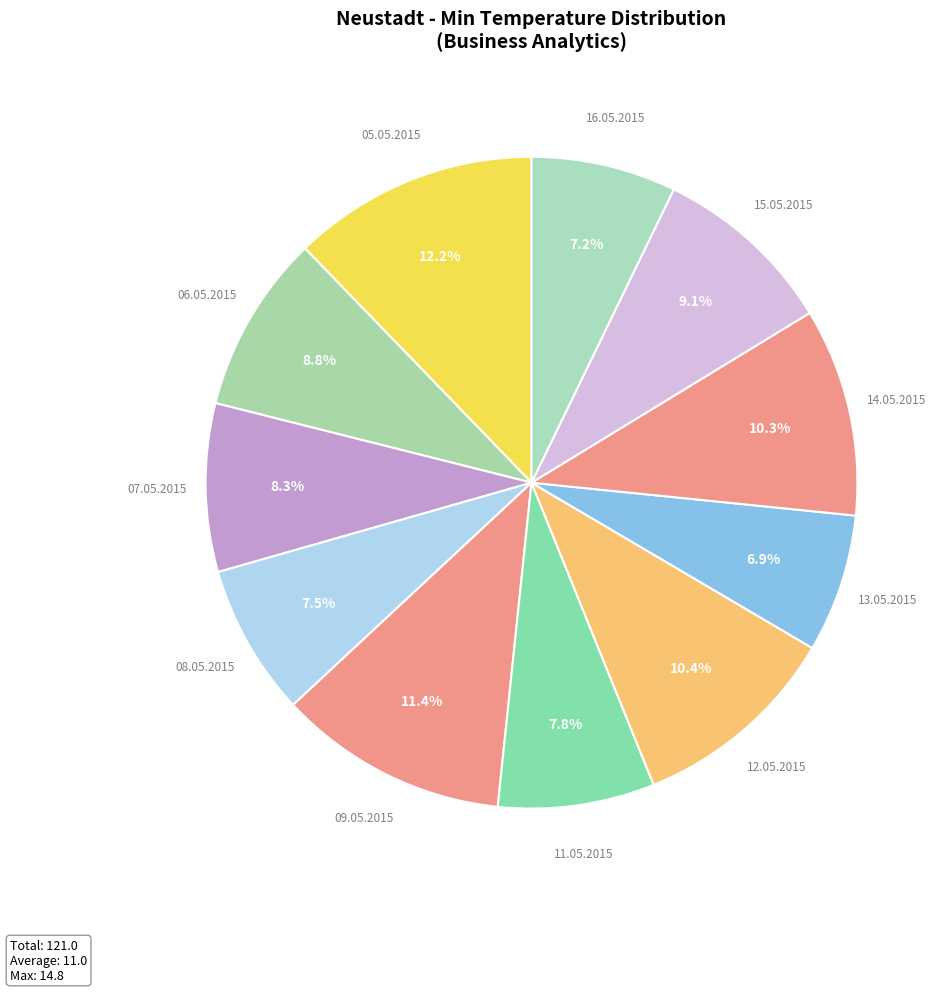

Is there any slice that represents more than half of the pie?

No